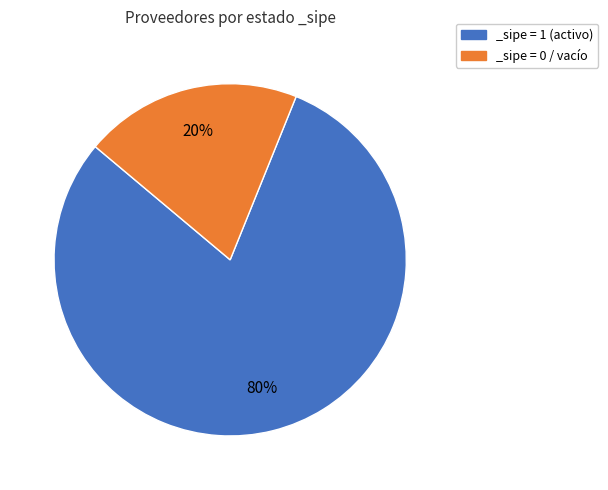

To the nearest percent, what is the average slice percentage?

50%